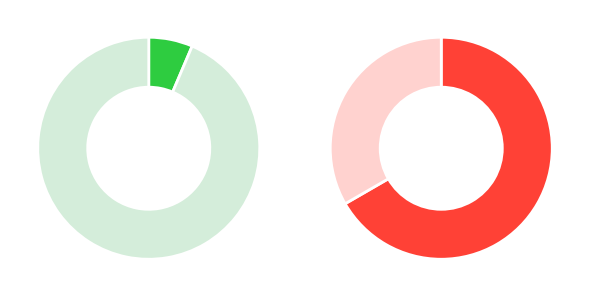

Count the number of slices in the pie.

2